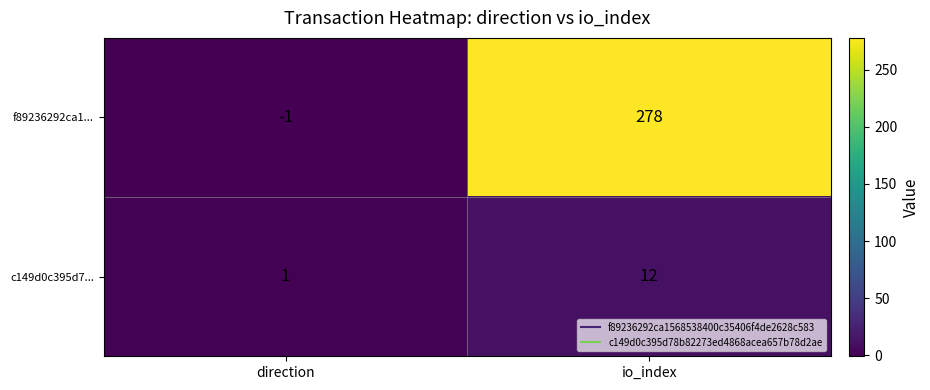

Reading right to left, extract all data points from this chart.

f89236292ca1...: 278	-1
c149d0c395d7...: 12	1